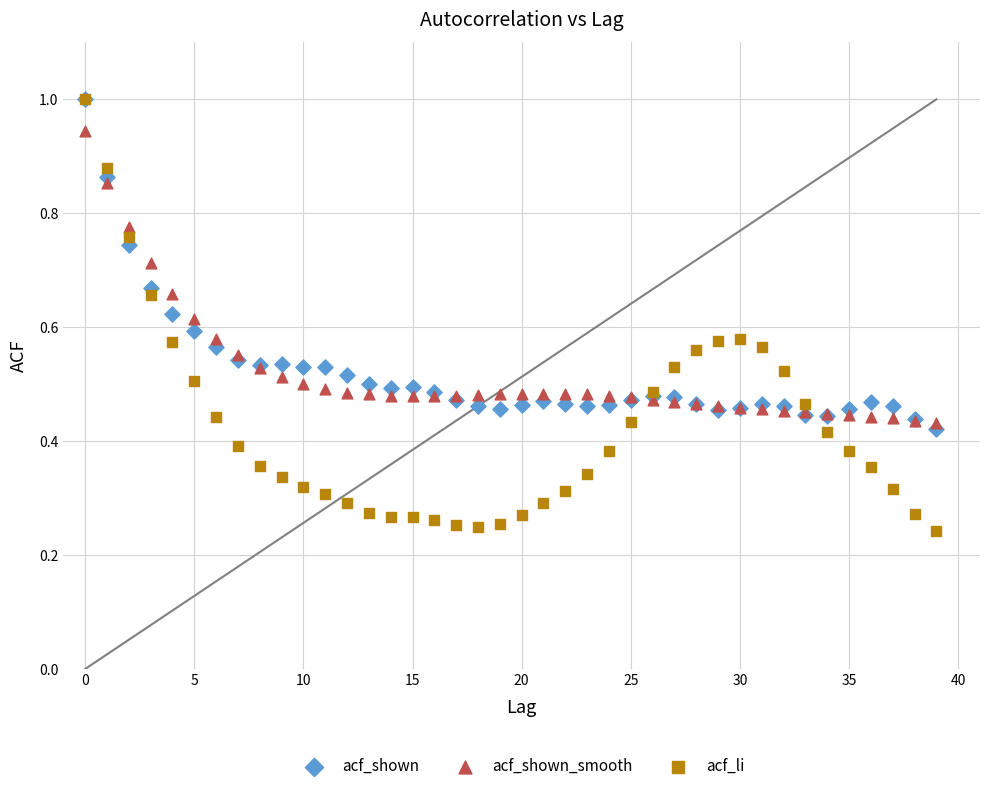

Which series reaches the minimum Y coordinate?

acf_li